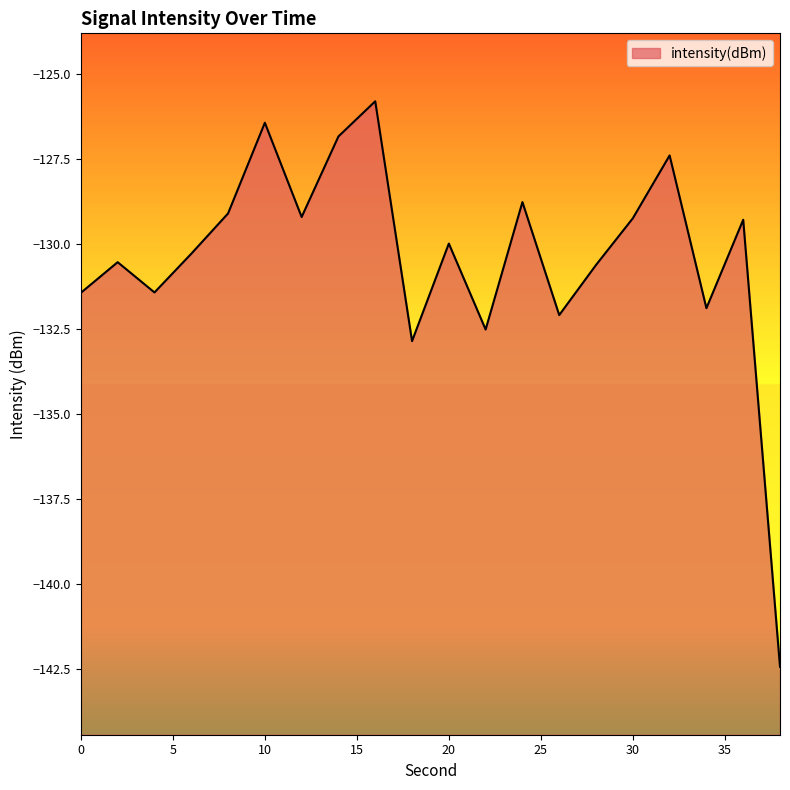

List the labels in order of value, largest first.

16, 10, 14, 32, 24, 8, 12, 30, 36, 20, 6, 2, 28, 4, 0, 34, 26, 22, 18, 38